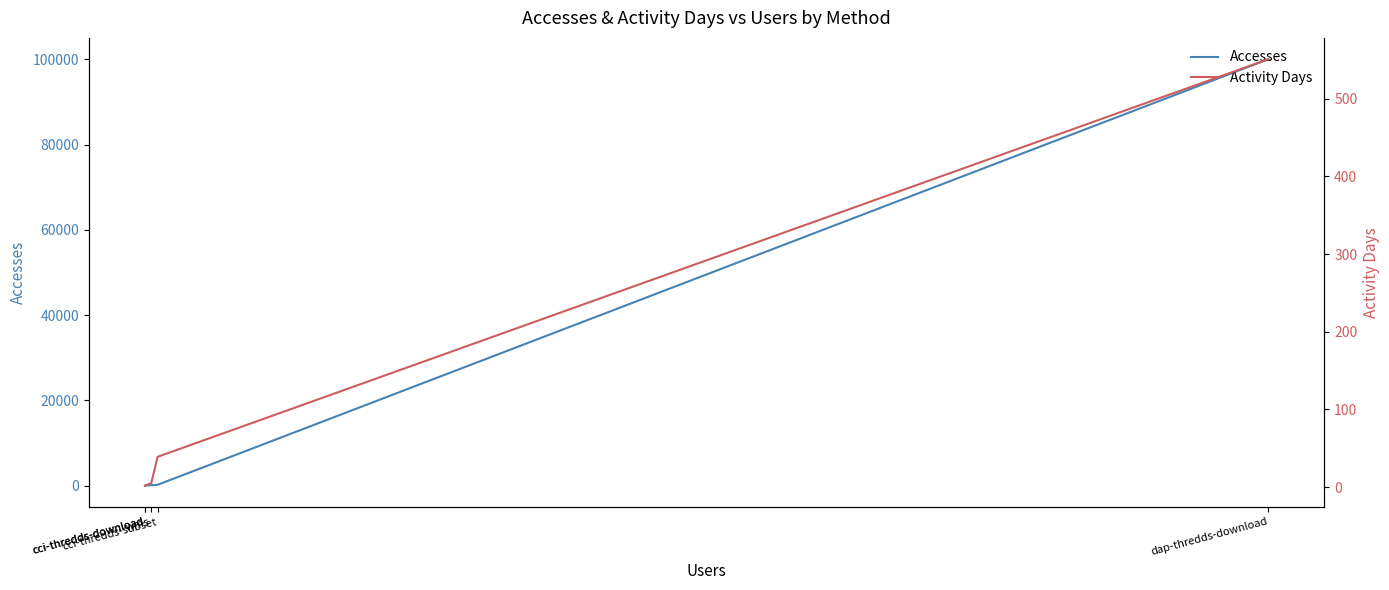

The value of Activity Days at cci-thredds-download is 1. True or false?

False